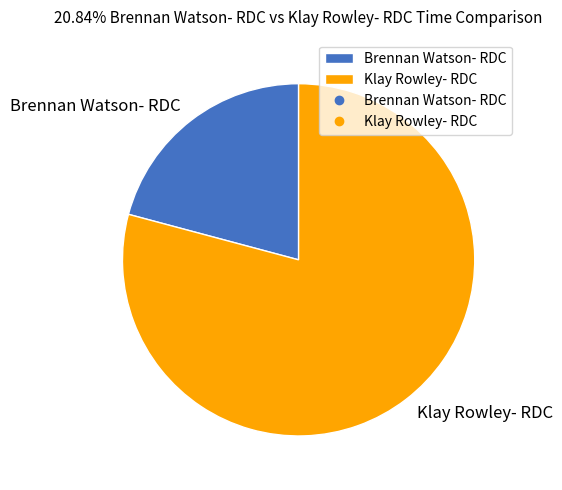

What is the ratio of the value at Klay Rowley- RDC to the value at Brennan Watson- RDC?

3.8